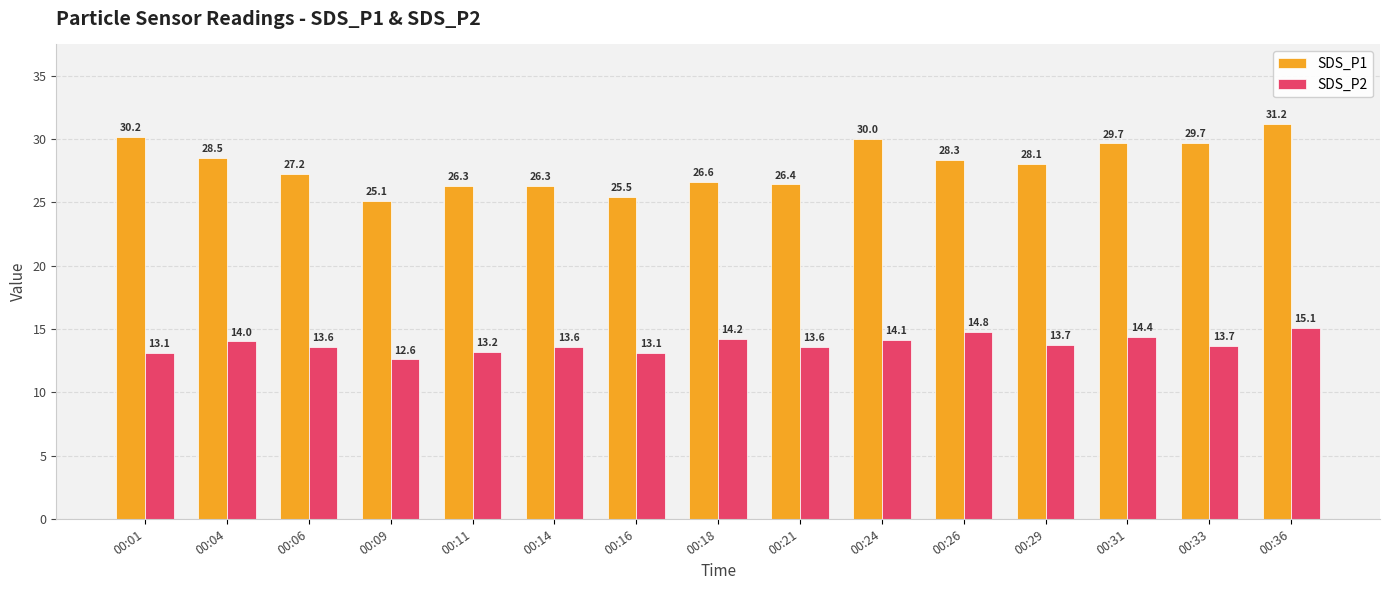

Reading left to right, list all the values displayed in this chart.

SDS_P1: 30.2	28.5	27.2	25.1	26.3	26.3	25.5	26.6	26.4	30.0	28.3	28.1	29.7	29.7	31.2
SDS_P2: 13.1	14.0	13.6	12.6	13.2	13.6	13.1	14.2	13.6	14.1	14.8	13.7	14.4	13.7	15.1